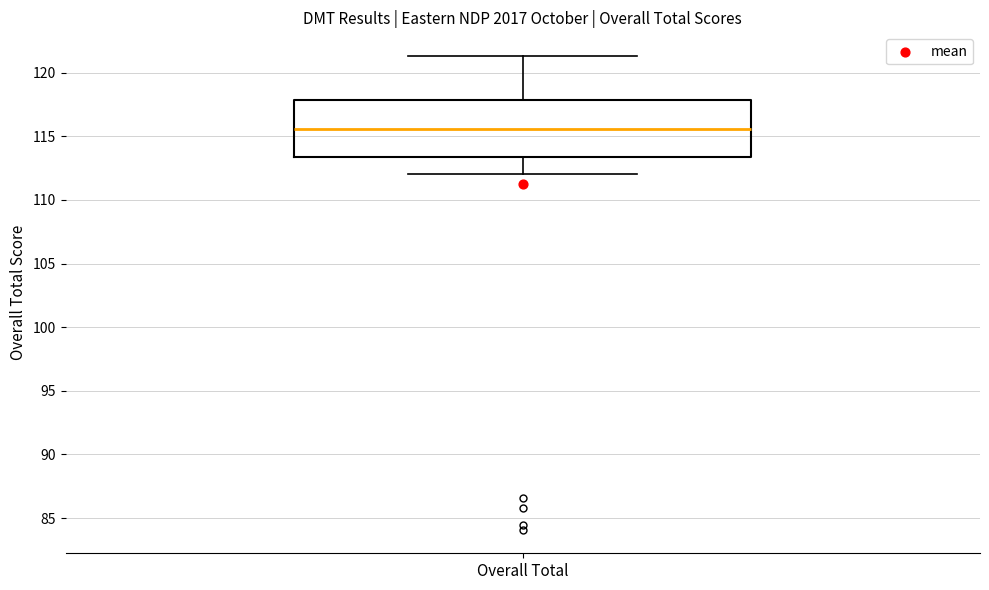

Read this box plot against the y-axis: the position of the median line, the range covered by the box, and the ends of both whiskers. The values are not printed on the chart, so give them approximately, as read against the axis.

median 115.5, box 113.5 to 118.0, whiskers 112.0 to 121.5